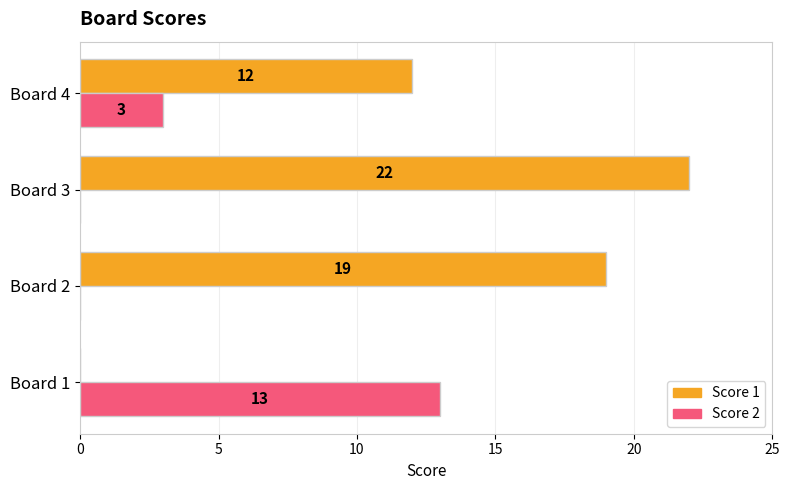

Between Board 1 and Board 3, which series saw the biggest shift?

Score 1